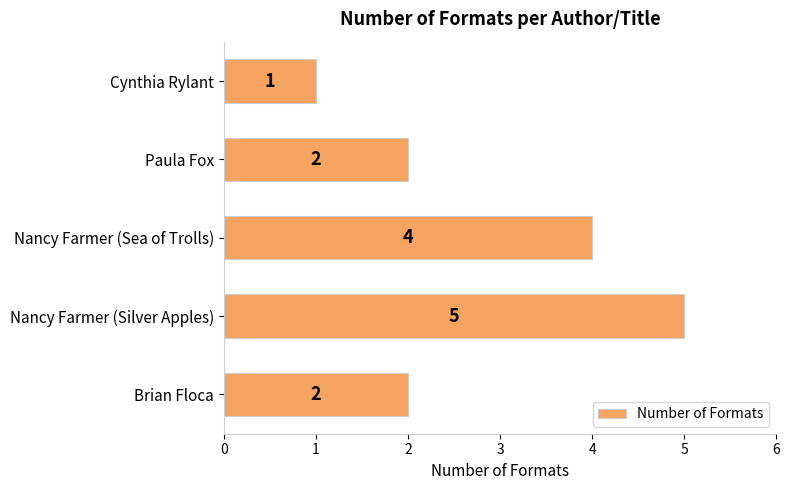

Count the values in the range 2 to 4.

3